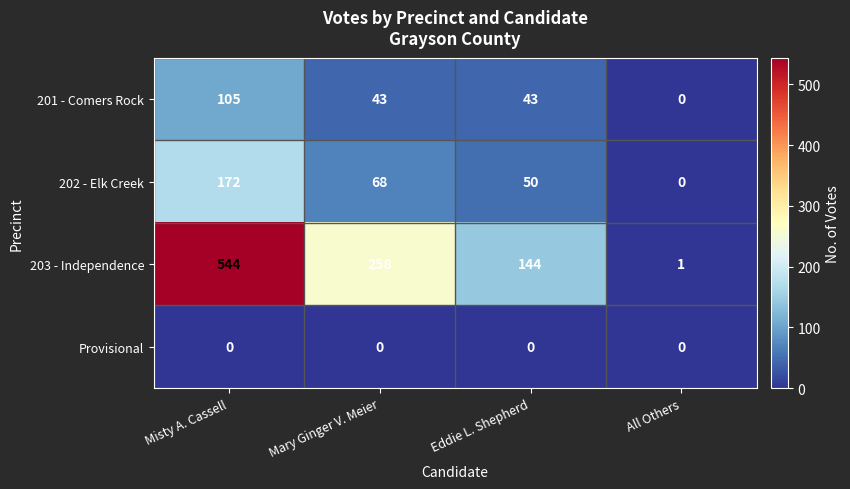

At which label is 202 - Elk Creek closest to 86?

Mary Ginger V. Meier